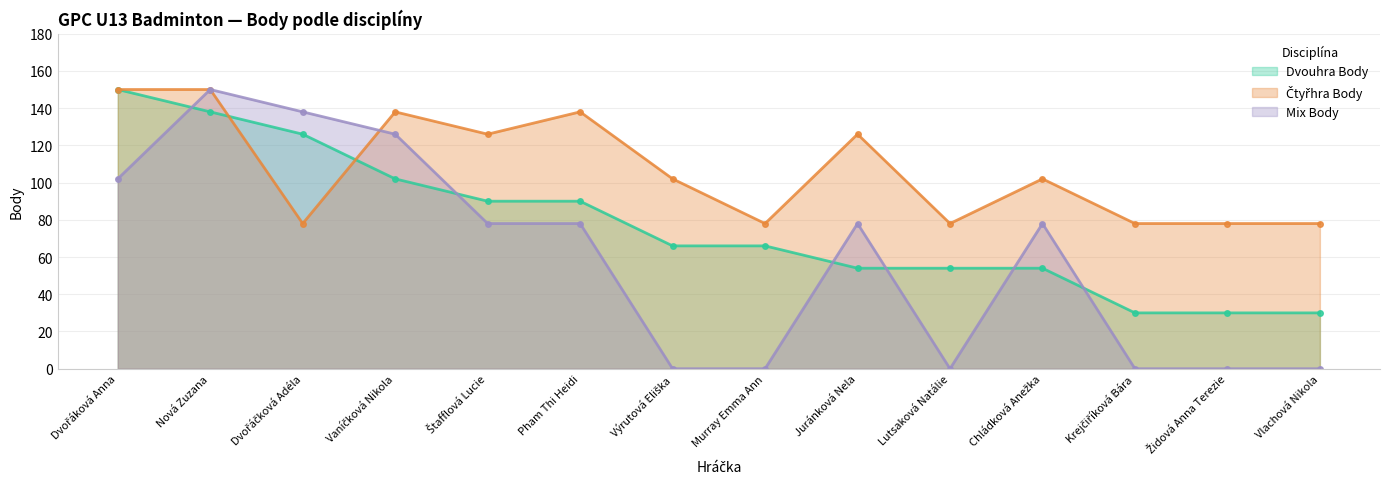

How many distinct data groups are displayed?

3